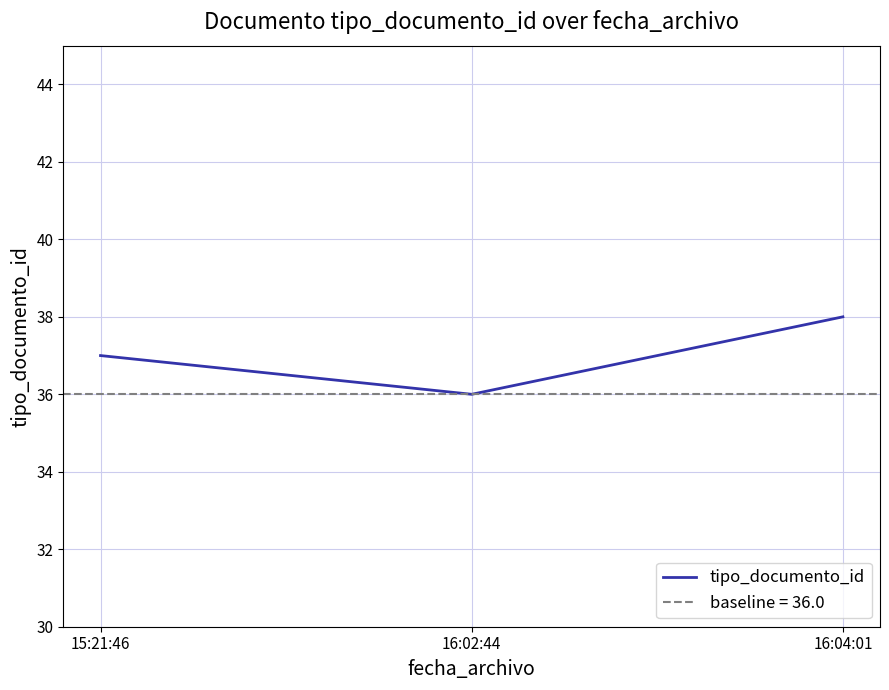

Reading left to right, what are all the values shown in this chart?

37	36	38